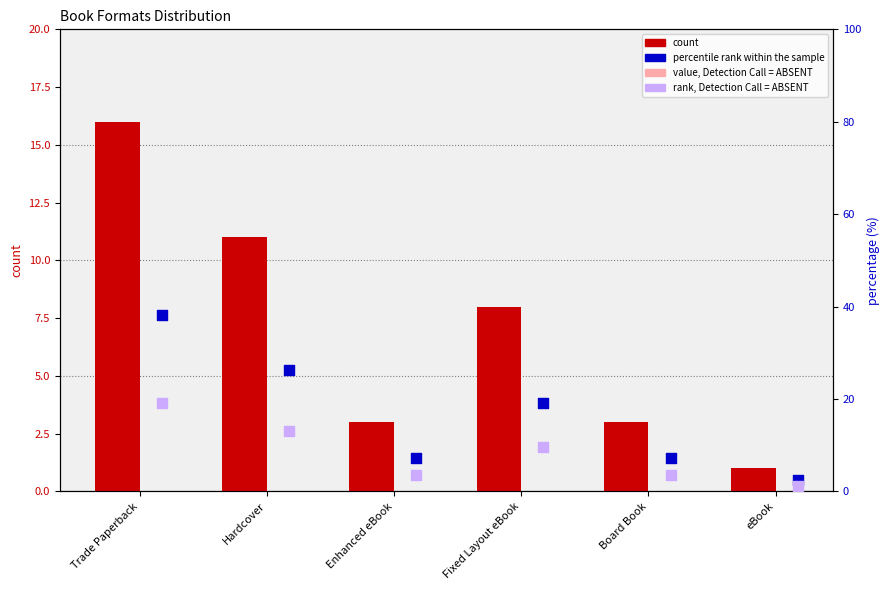

Which series contains the highest Y value?

percentile rank within the sample